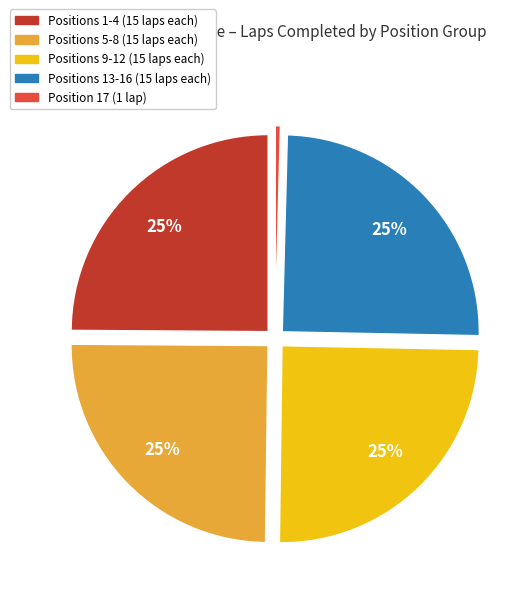

To the nearest percent, what is the average slice percentage?

20%